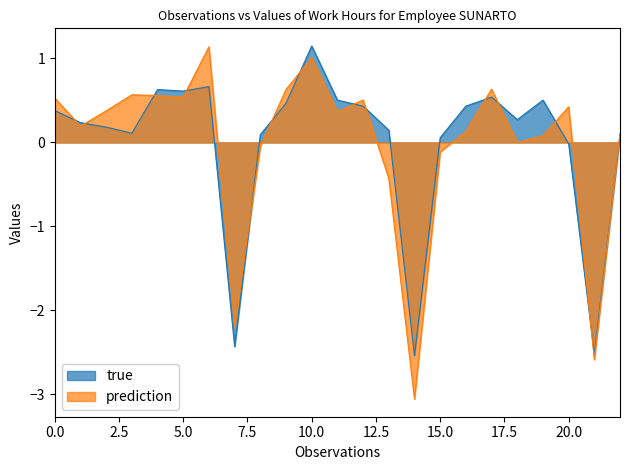

Which series has the widest spread of values?

prediction